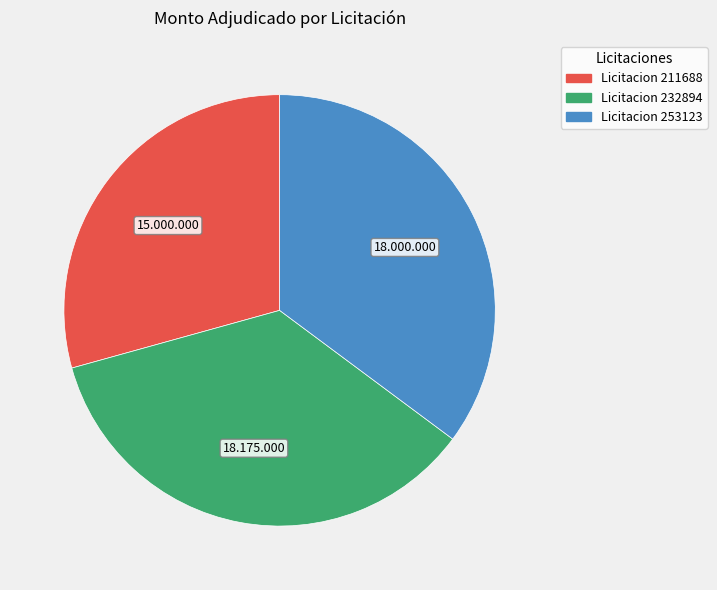

Is there any slice that represents more than half of the pie?

No